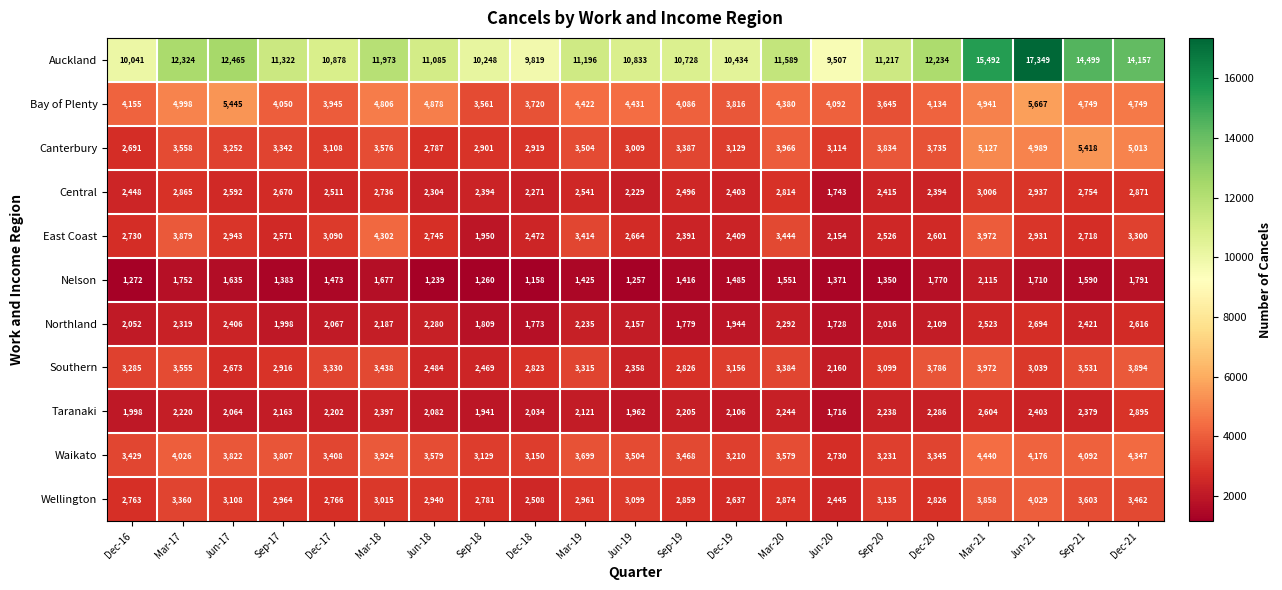

Which label corresponds to the smallest value in the chart?

Dec-18